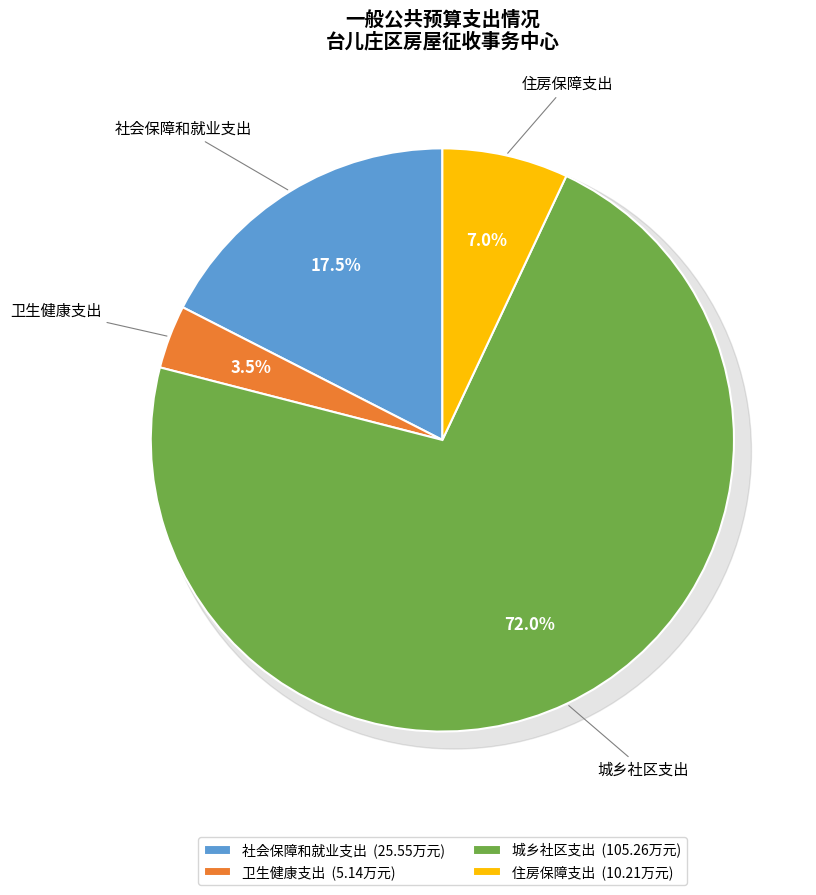

What is the largest slice in the pie chart?

城乡社区支出